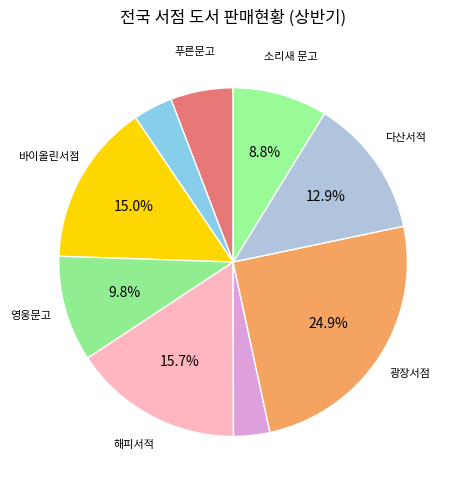

How many segments does this pie chart have?

9